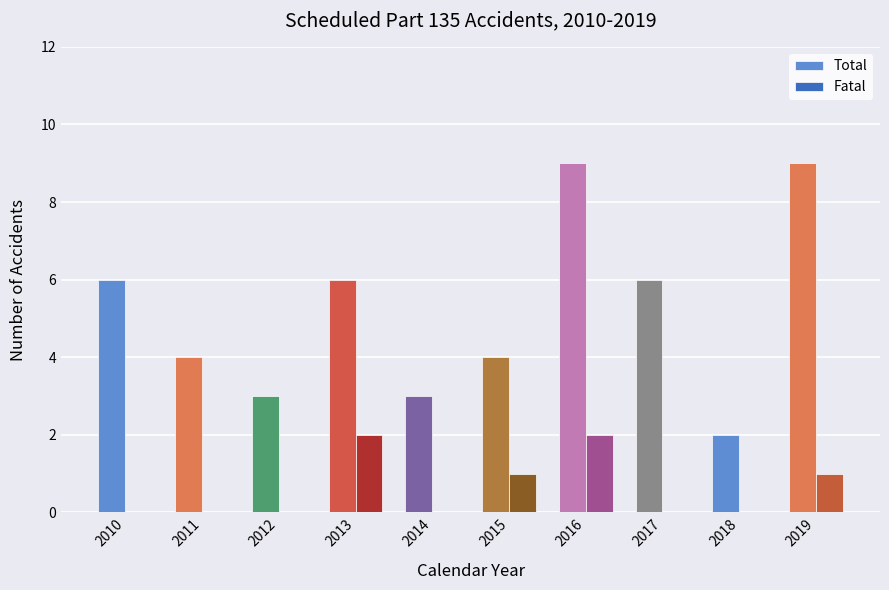

What is the average value of the Fatal series?

1